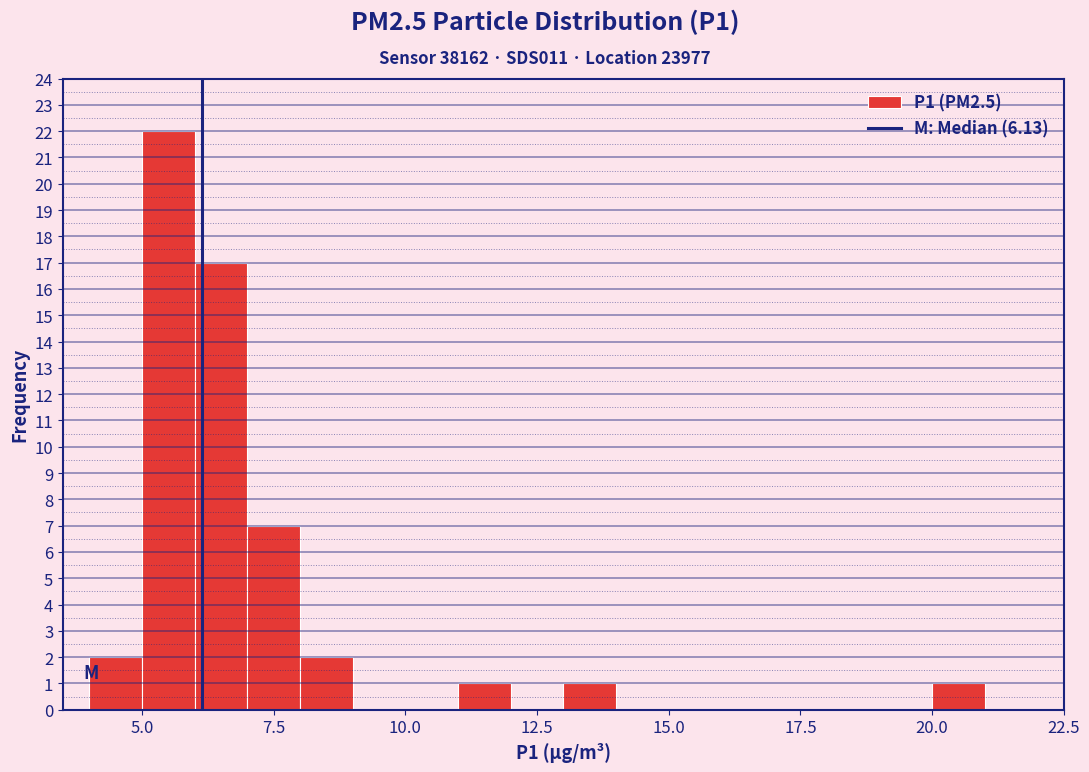

Around what value on the x-axis is the tallest bar? Give the approximate position of its centre, as read against the axis.

5.5